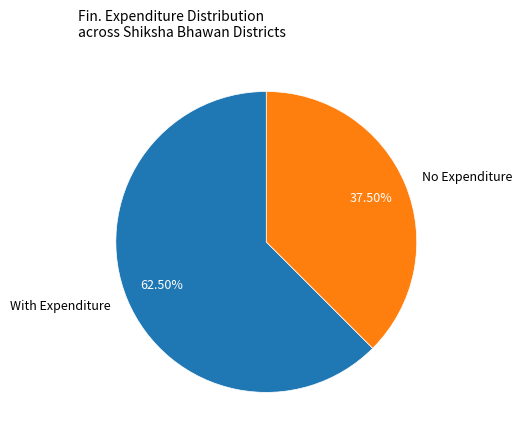

Is there a majority slice in this chart?

Yes